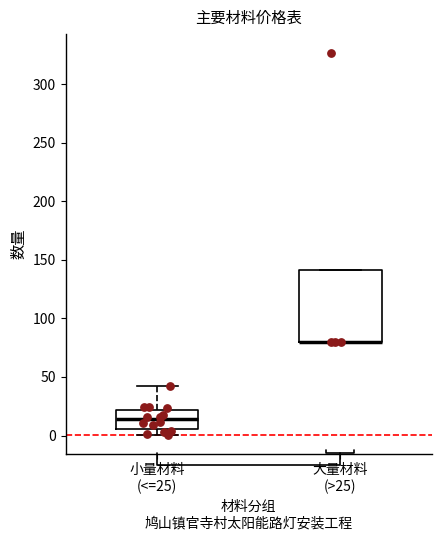

Where is the upper edge of the box for 大量材料 (>25) on the y-axis? The values are not printed on the chart, so give them approximately, as read against the axis.

140